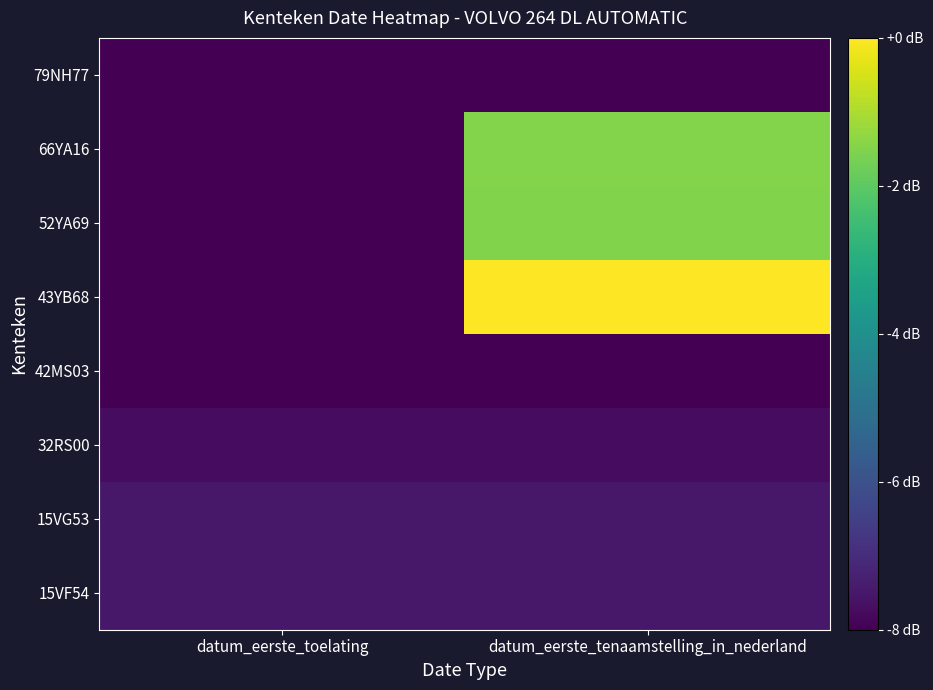

Between datum_eerste_toelating and datum_eerste_tenaamstelling_in_nederland, which is larger?

datum_eerste_toelating